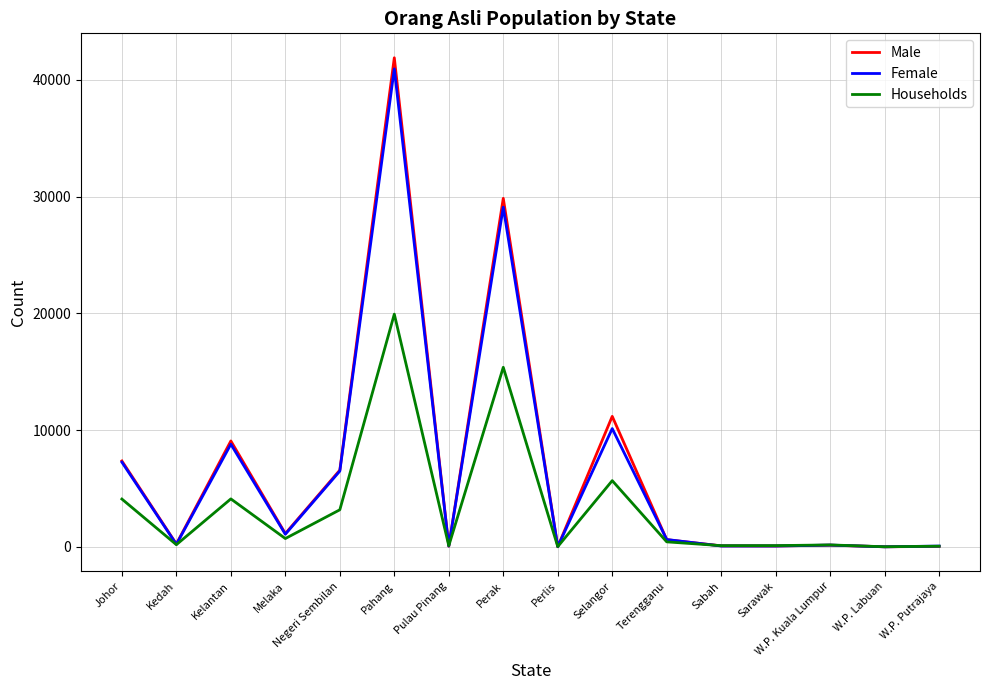

What is the difference between the maximum and minimum values in the Male series?

41879